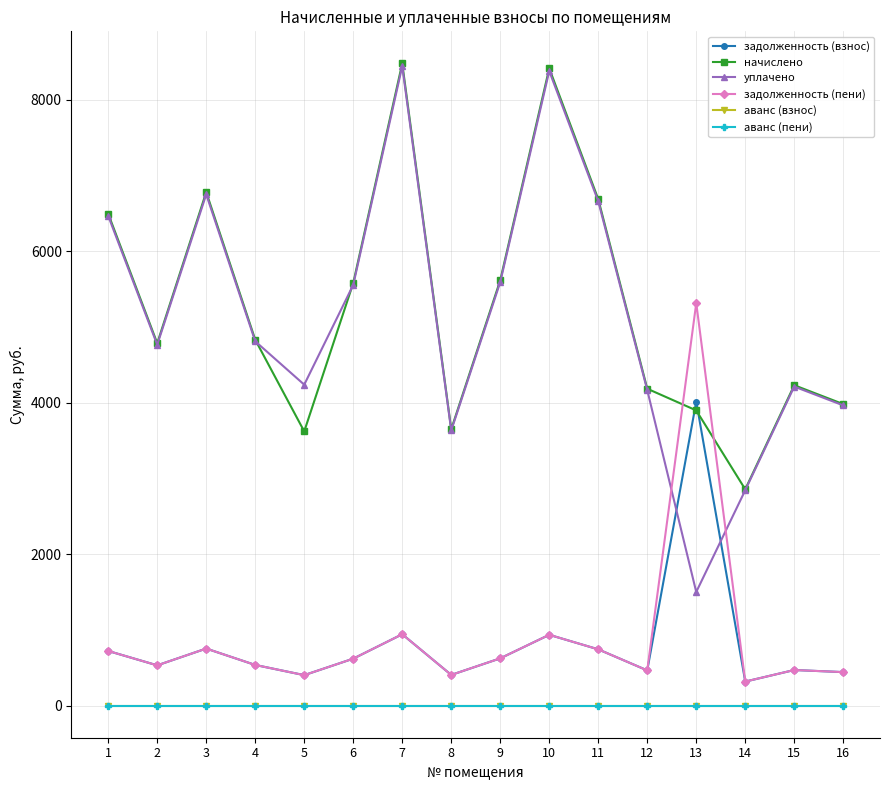

True or false: задолженность (взнос) and аванс (взнос) cross at least once.

False